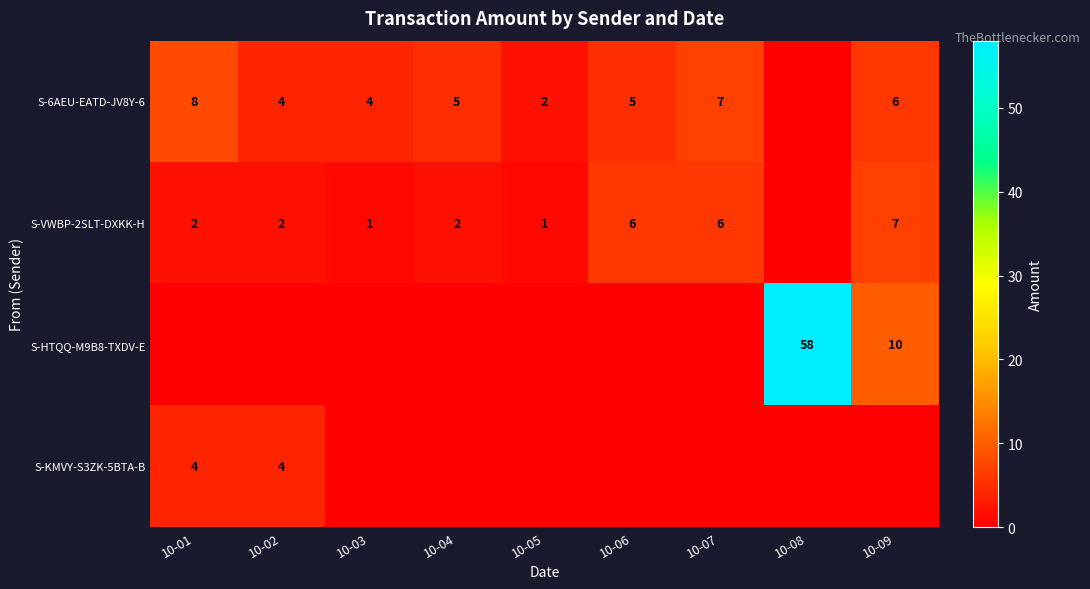

At which category is the sum across all series the highest?

10-08